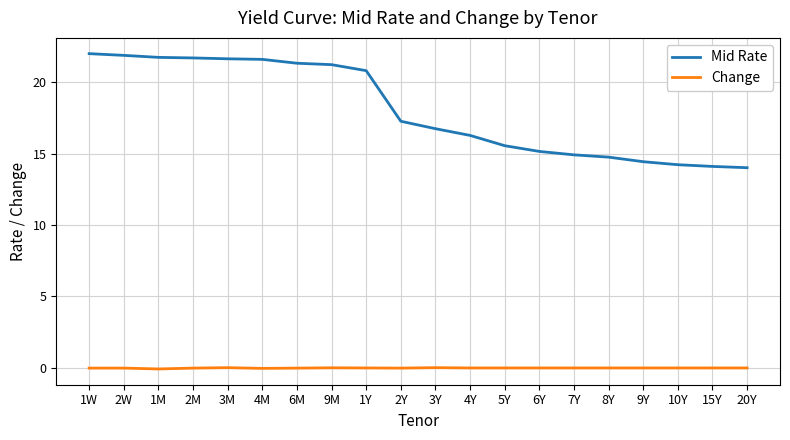

Which series has the largest range (max minus min)?

Mid Rate